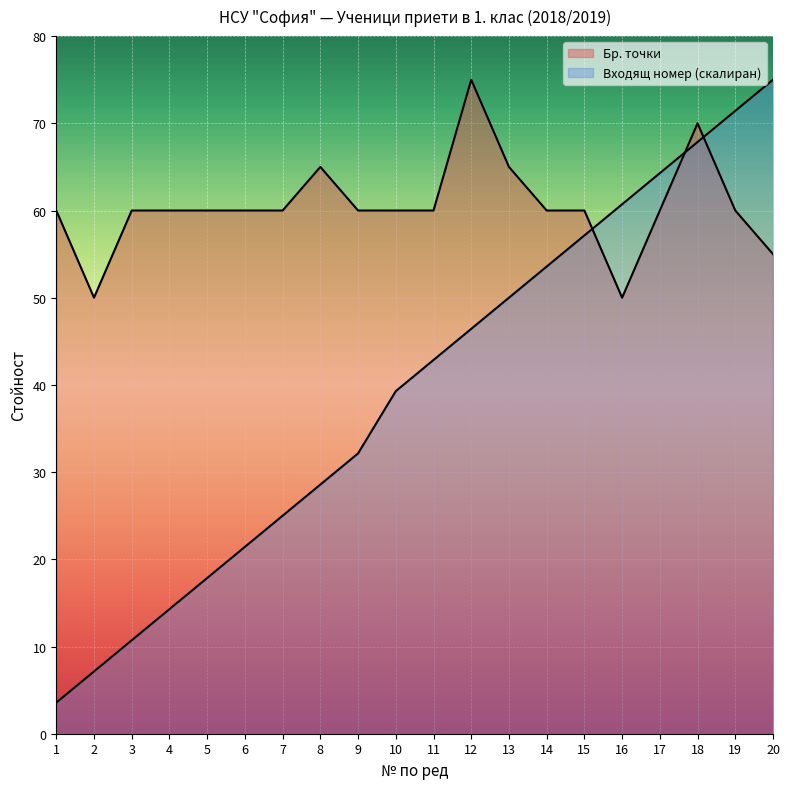

What is the minimum value for Входящ номер?

3.6